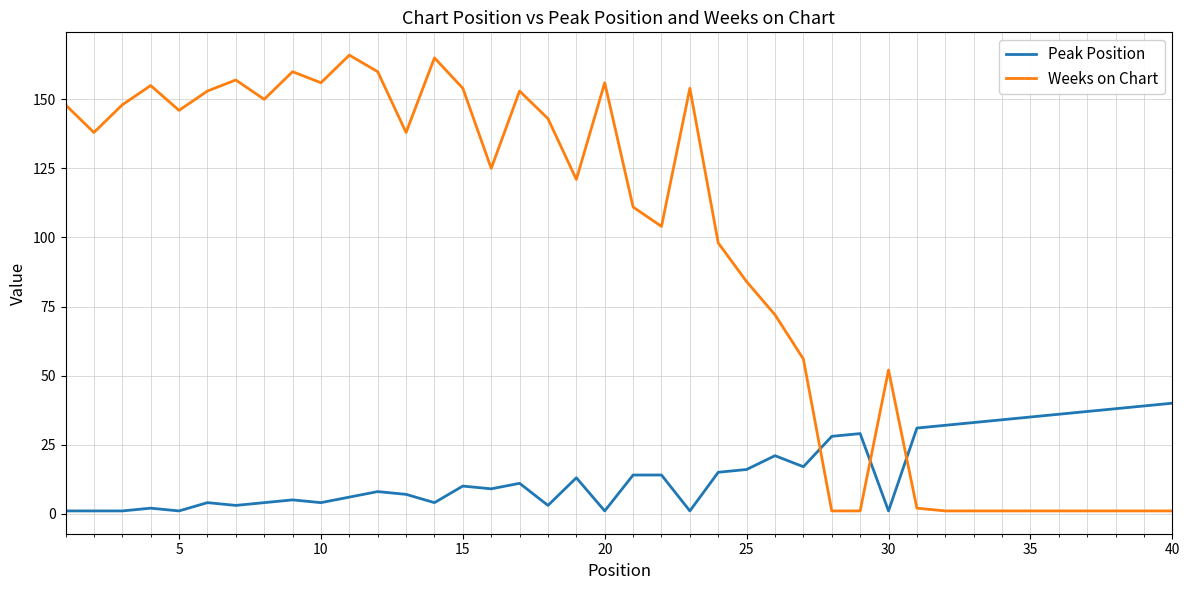

List the series in order of their overall mean, highest first.

Weeks on Chart, Peak Position